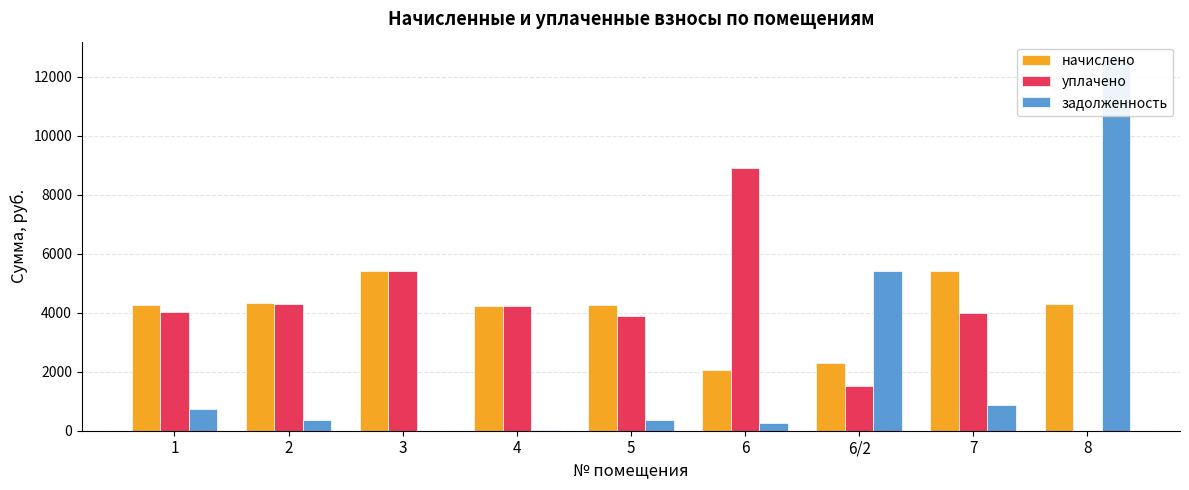

What is the difference between the maximum and minimum values in the задолженность series?

12555.9